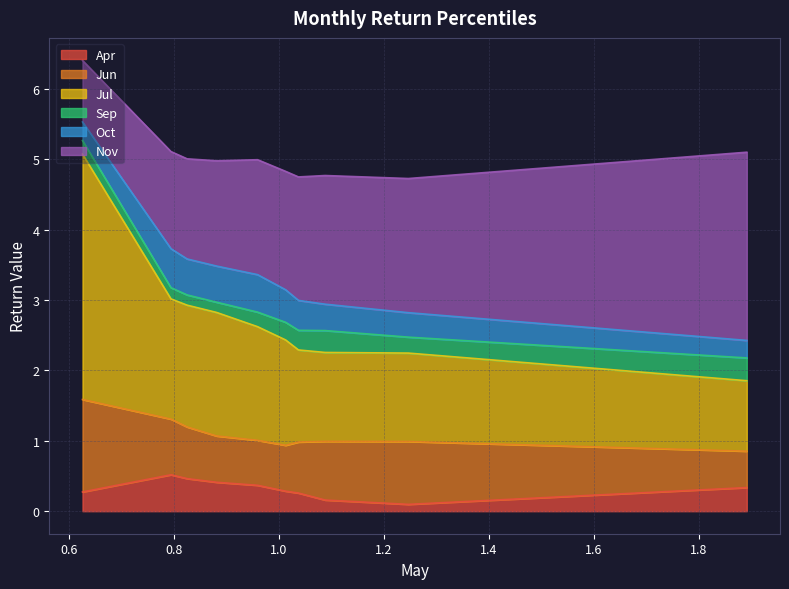

True or false: Nov and Sep intersect in this chart.

False